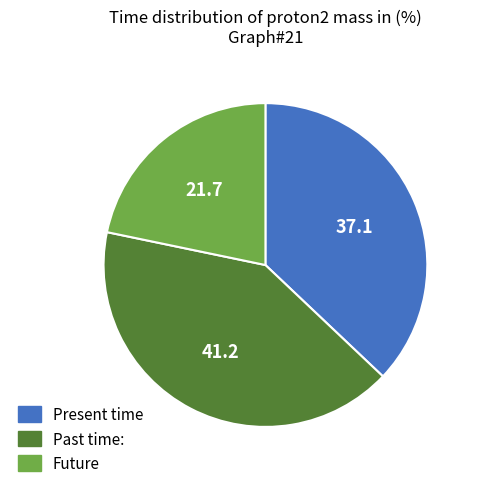

Is there any slice that represents more than half of the pie?

No